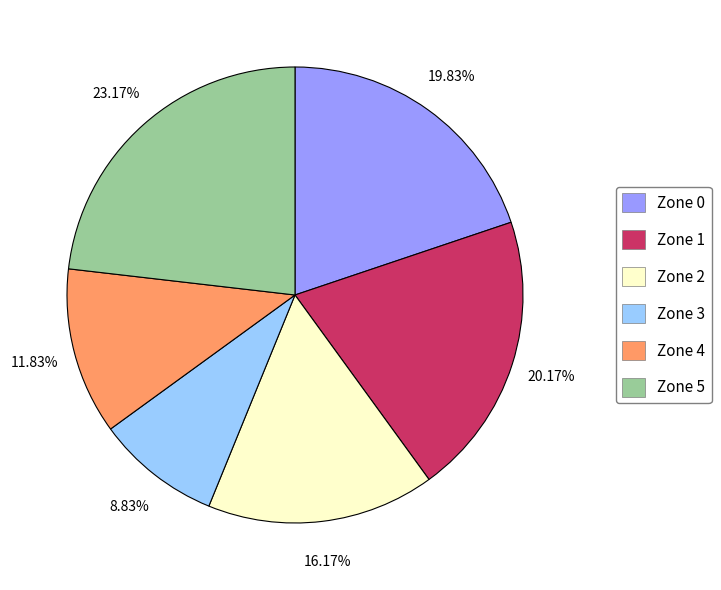

To the nearest percent, what is the average slice percentage?

17%